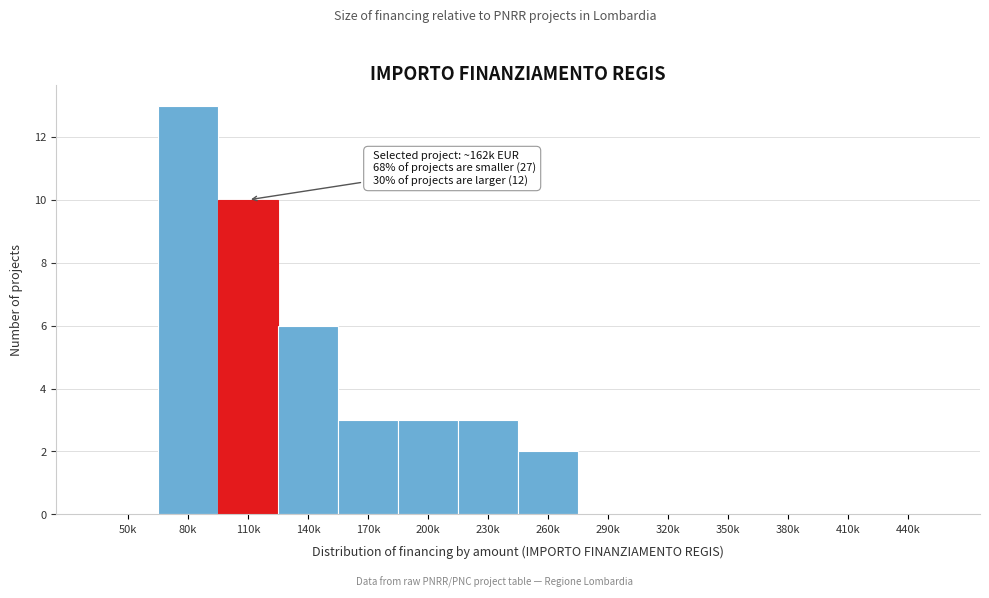

Reading left to right, list all the values displayed in this chart.

50k=0	80k=13	110k=10	140k=6	170k=3	200k=3	230k=3	260k=2	290k=0	320k=0	350k=0	380k=0	410k=0	440k=0